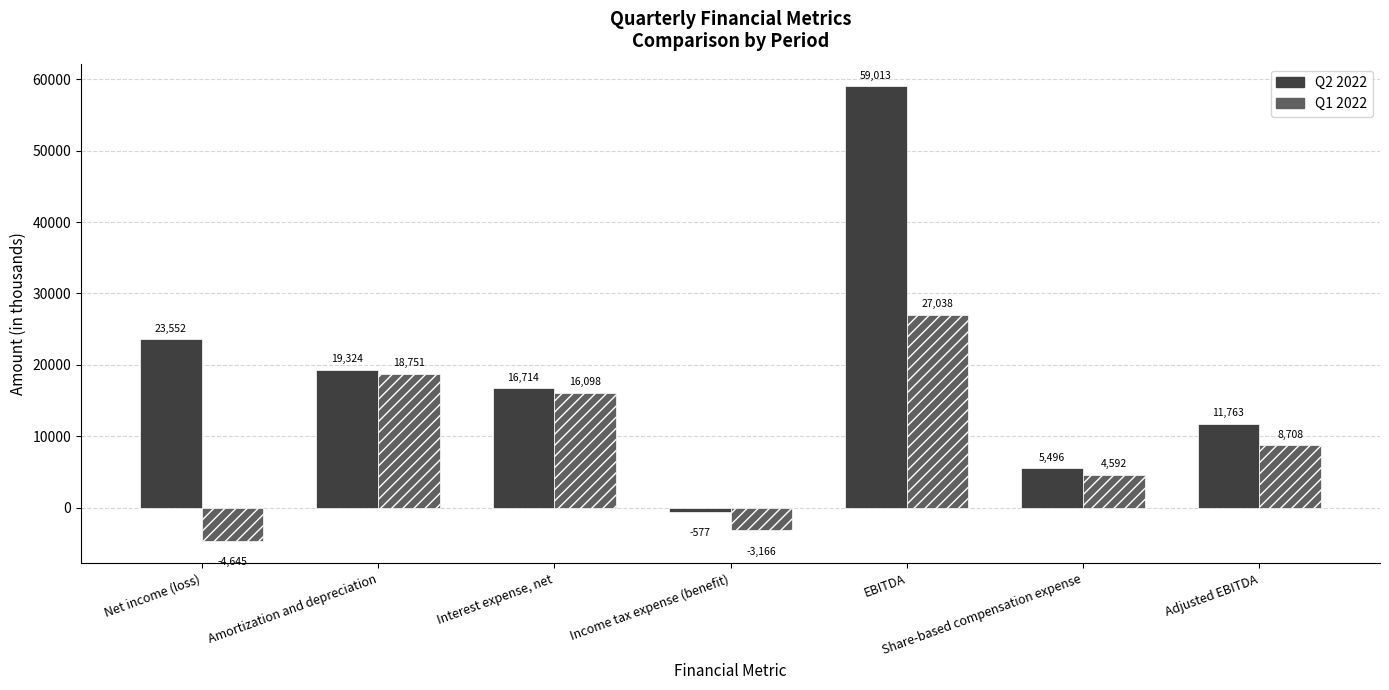

Which label corresponds to the largest value in the chart?

EBITDA